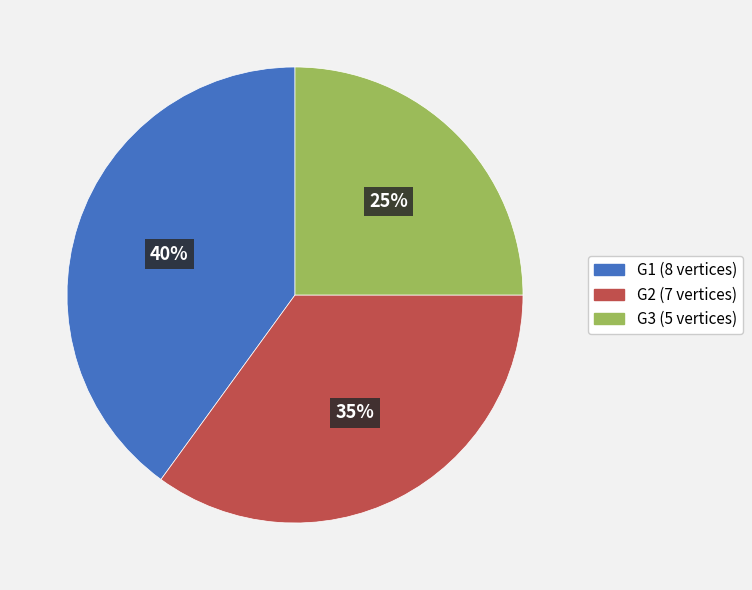

What percentage is the G1 slice, to the nearest percent?

40%